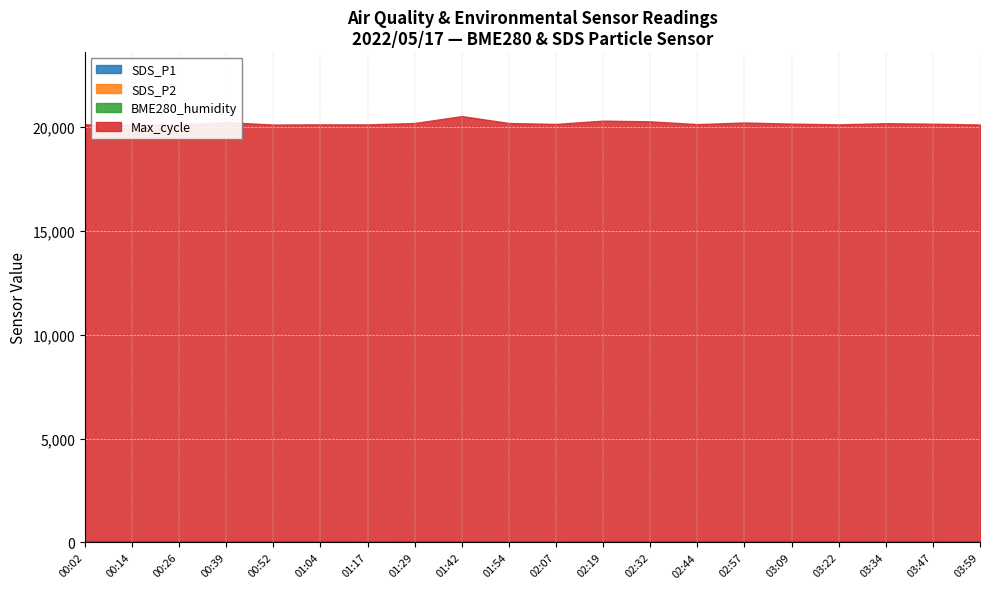

Which category has the lowest value in the SDS_P1 series?

01:54